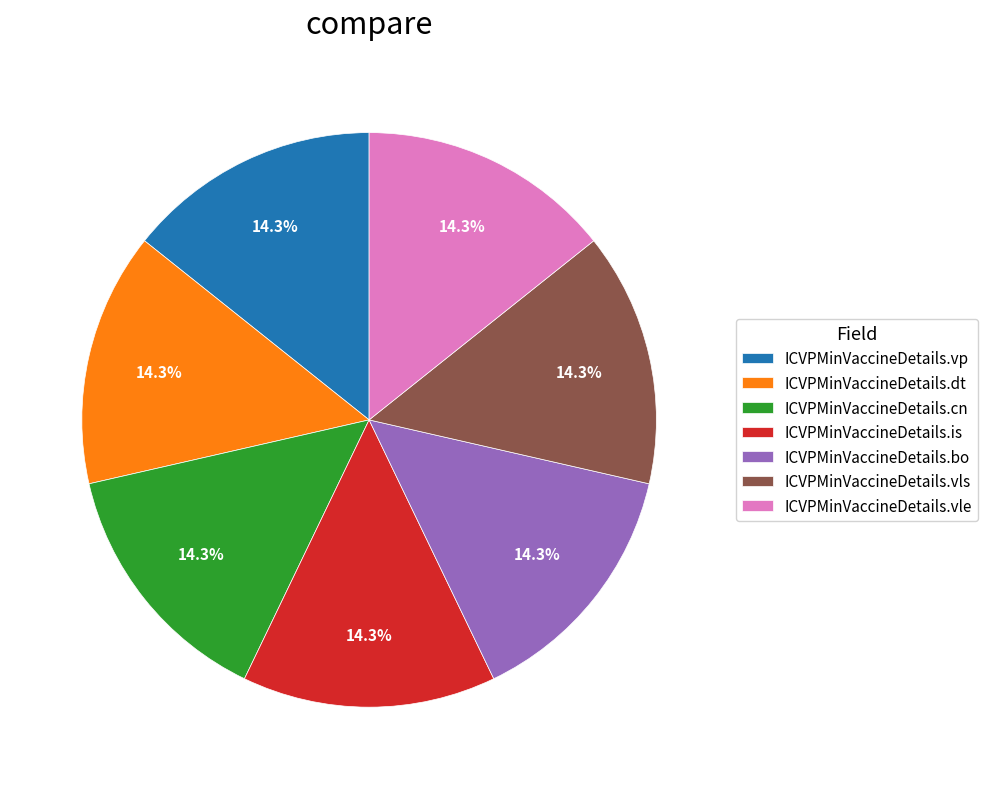

Does ICVPMinVaccineDetails.vle represent more than half of the total?

No